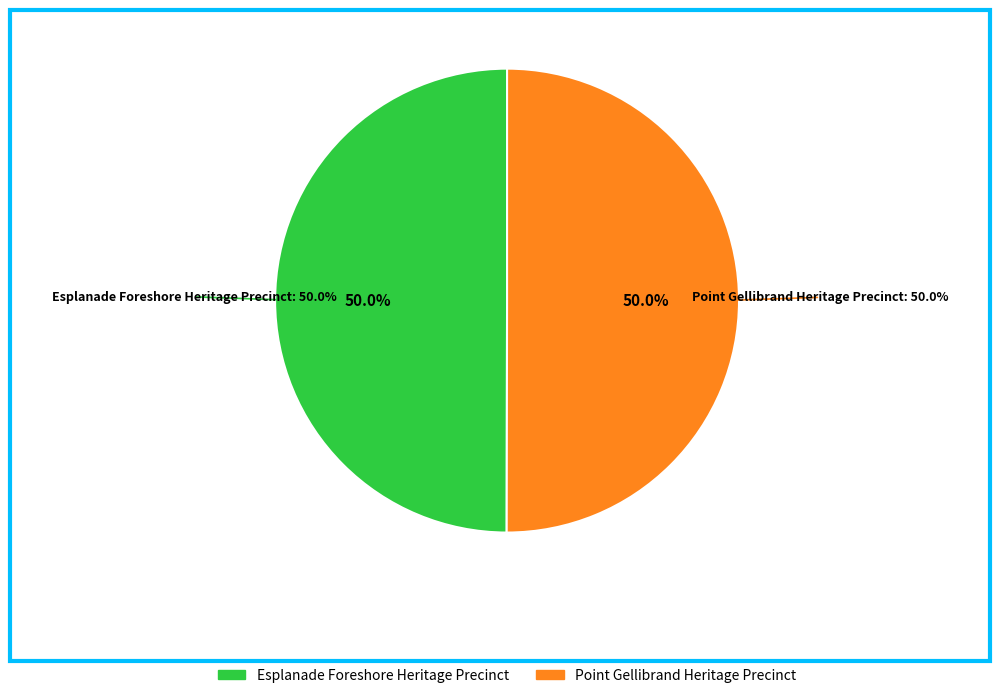

True or false: Esplanade Foreshore Heritage Precinct accounts for 50% of the total.

True